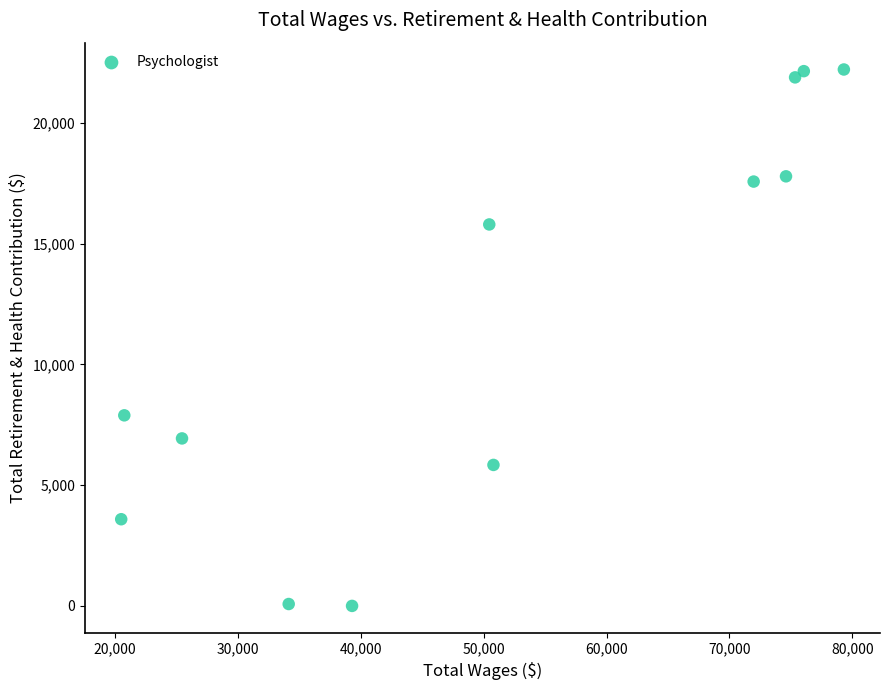

What Y value in the scatter plot is closest to 11108?

7893